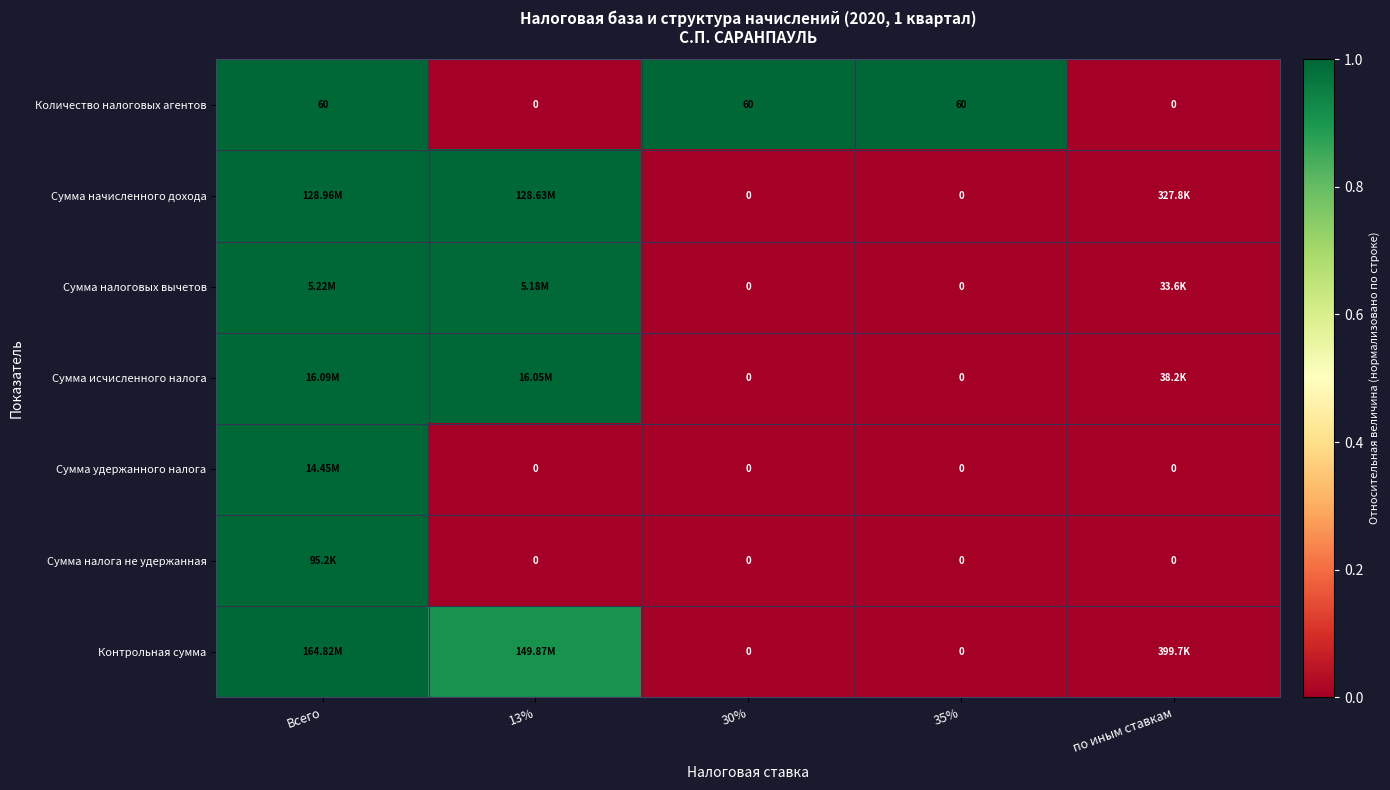

Where is Сумма налоговых вычетов nearest to the value 0?

30%